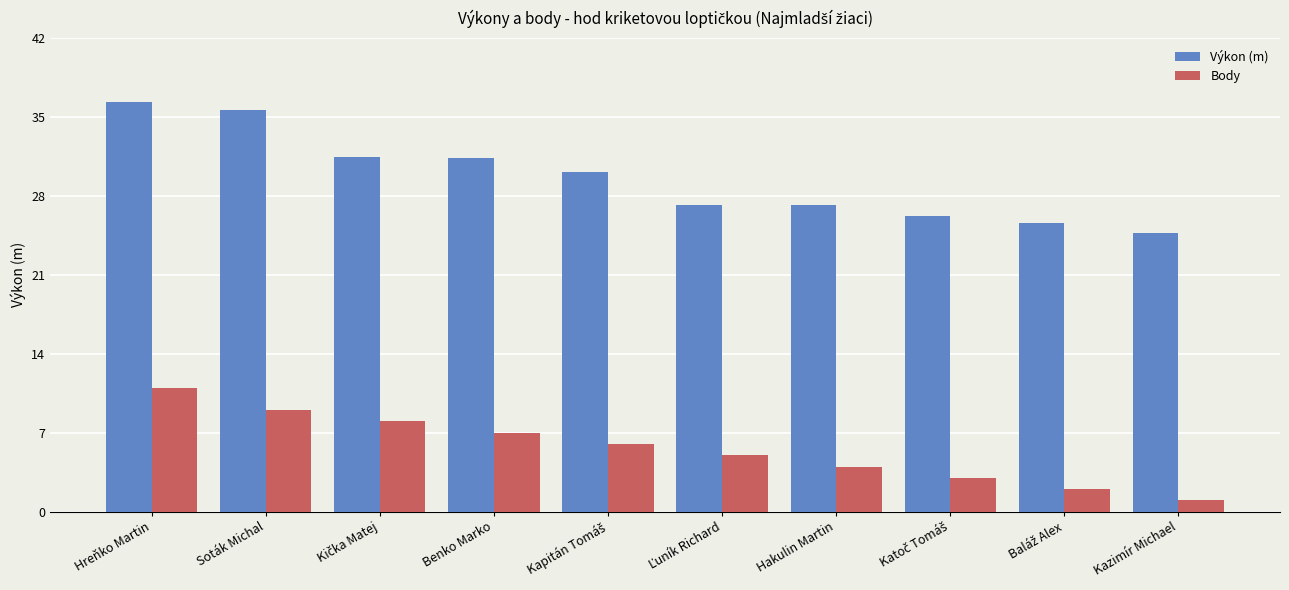

What is the label of the 7th bar from the left?

Hakulin Martin